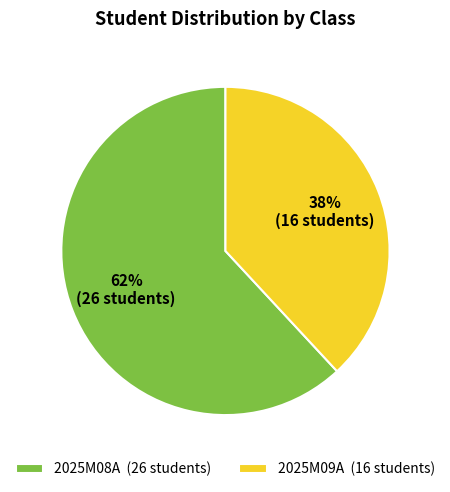

To the nearest percent, what portion does 2025M08A represent?

62%